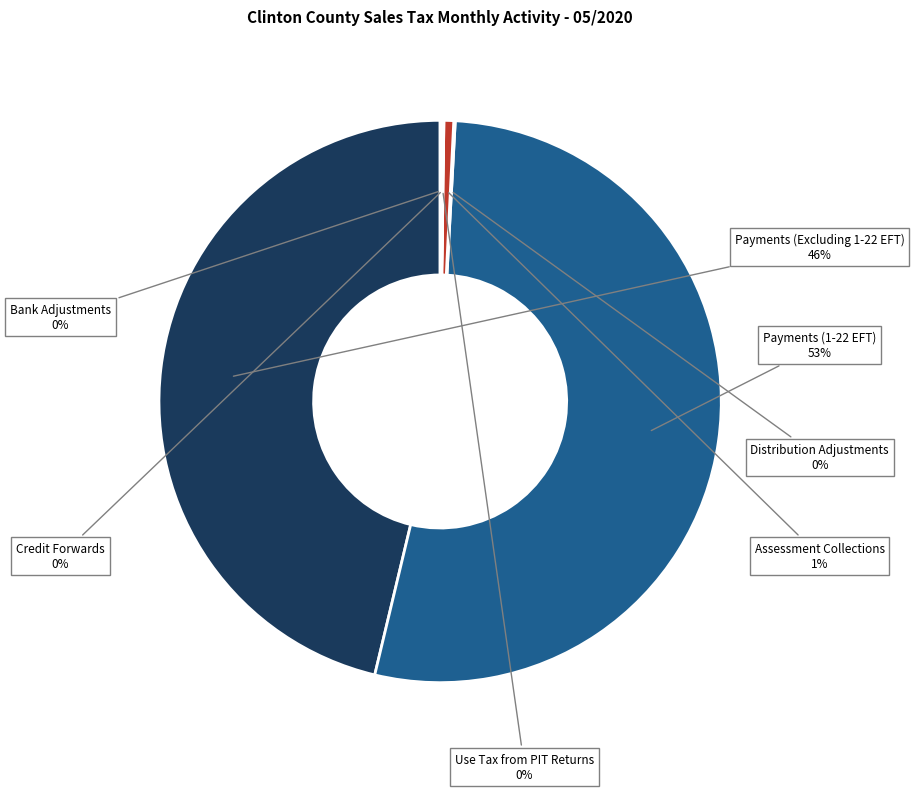

Is there a majority slice in this chart?

Yes